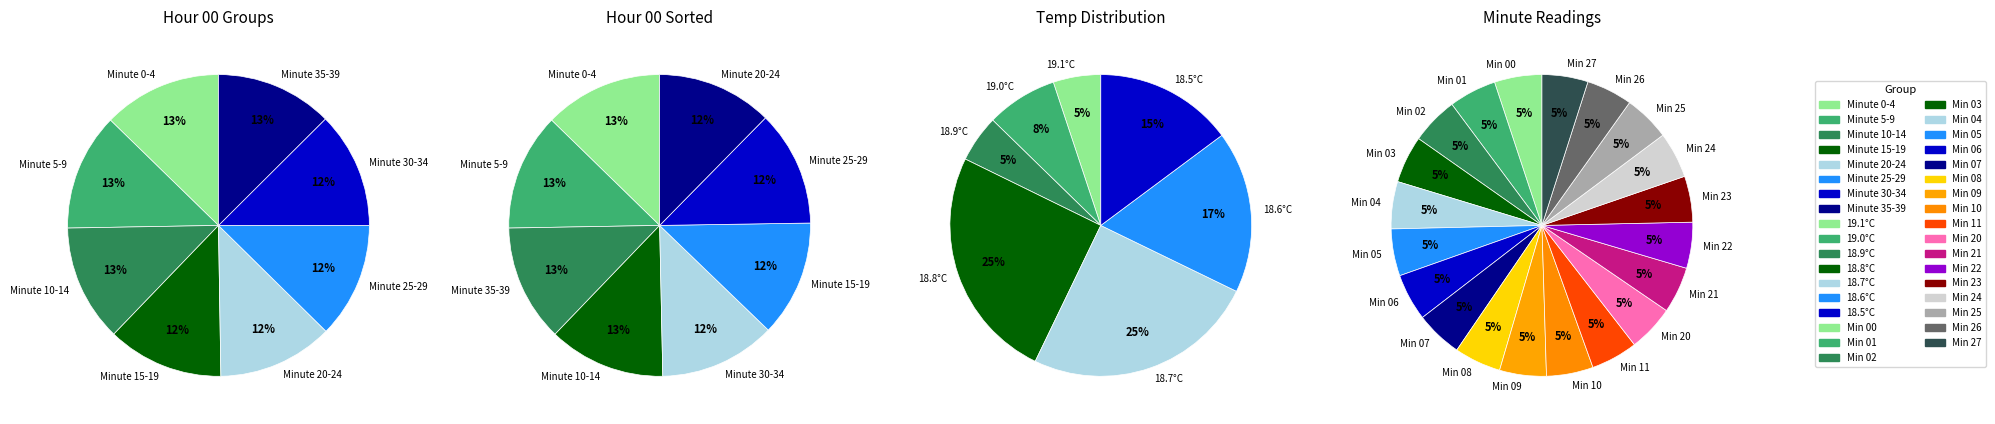

Does 25 represent more than half of the total?

No